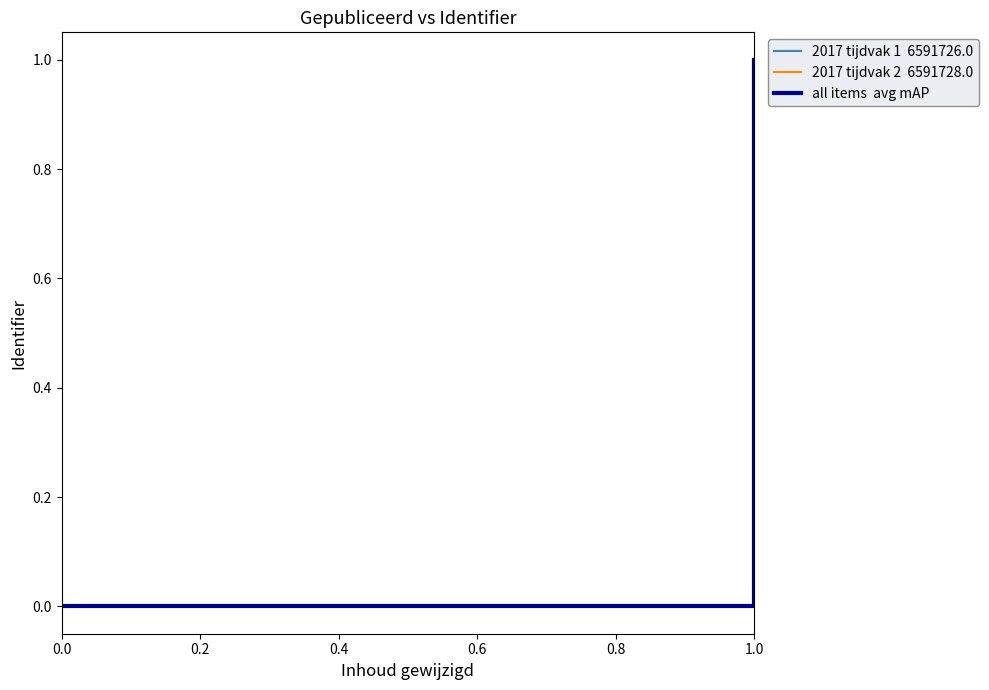

Does the chart have visible grid lines?

No